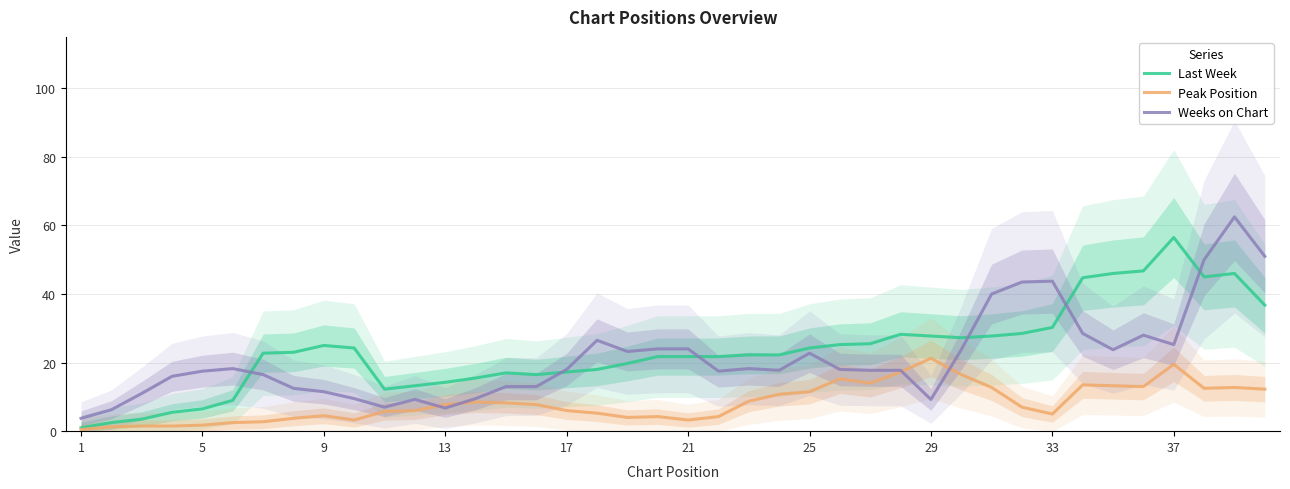

True or false: Last Week has more than 0 interior local peaks.

True